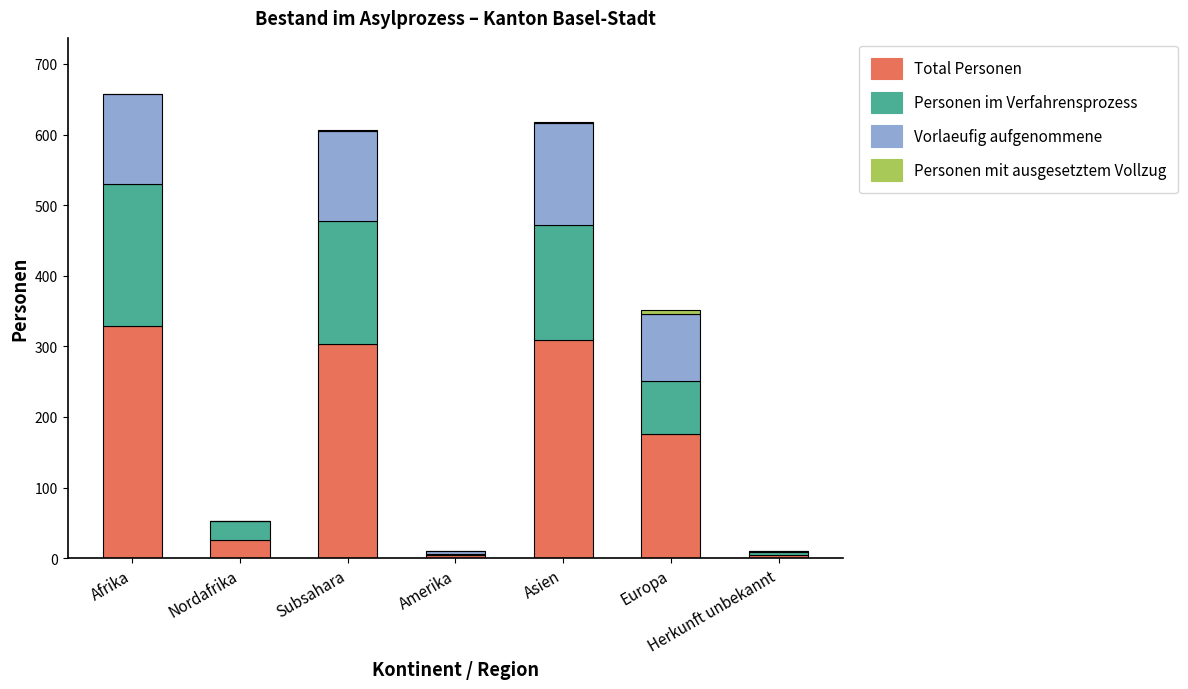

The Total Personen series shows 26 at Nordafrika. True or false?

True